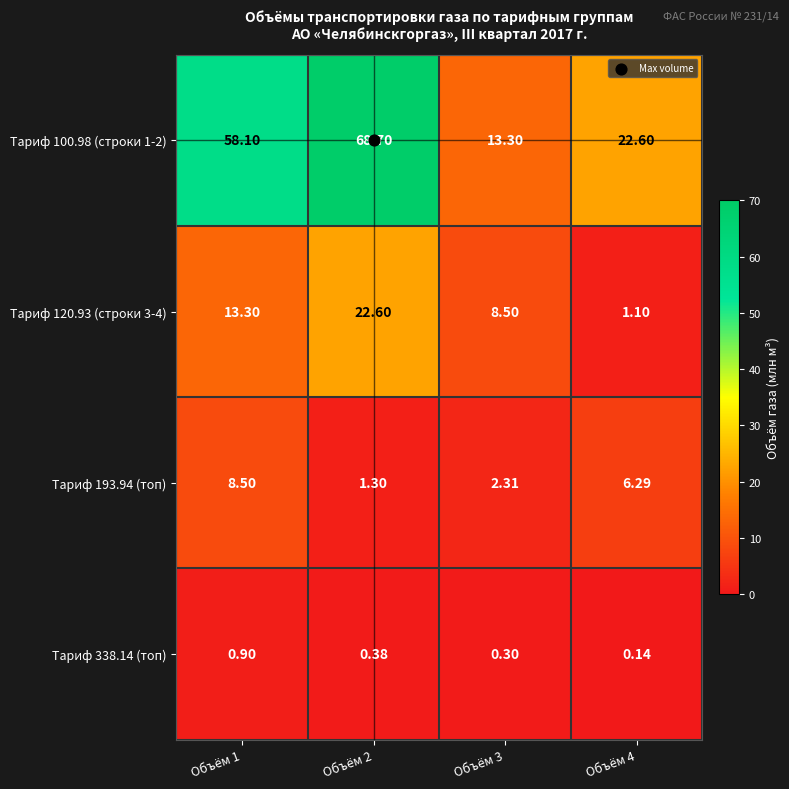

What is the difference between the highest and lowest values at Объём 3?

13.0